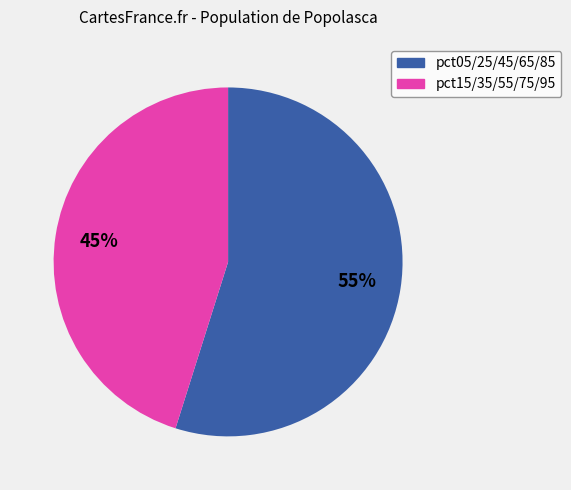

To the nearest percent, what is the difference between the largest and smallest slice percentages?

10%